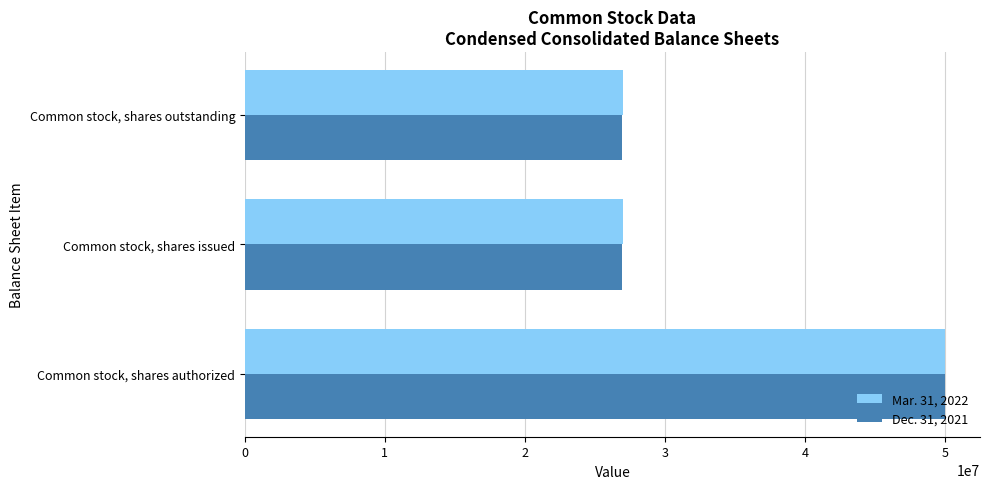

Is it true that Mar. 31, 2022 equals 89251436 at Common stock, shares authorized?

False